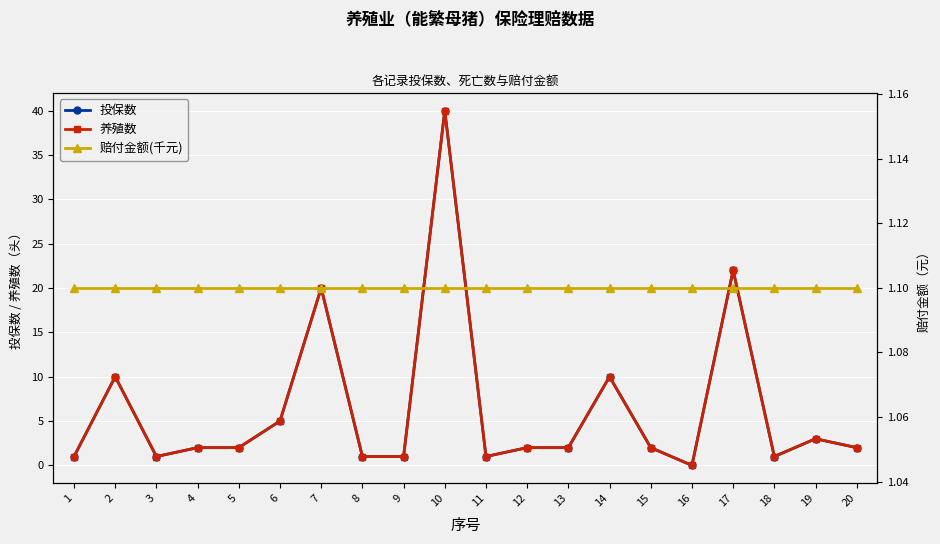

What is the sum of the 投保数 values at 8 and 11?

2.0